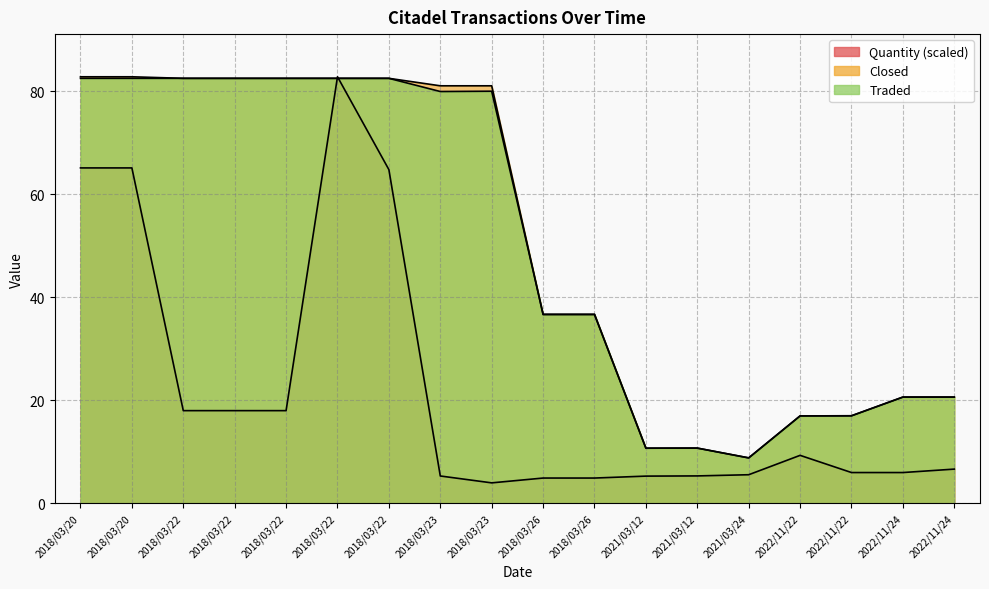

What is the label of the 8th point from the left?

2018/03/23